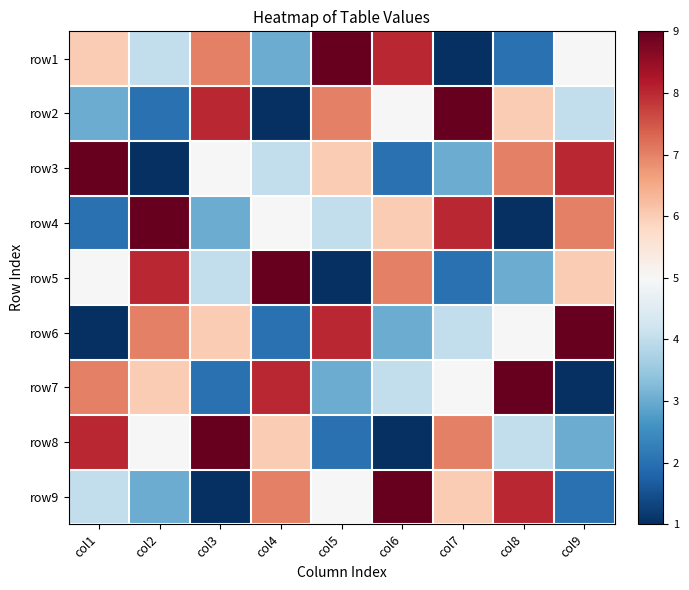

Between col8 and col7, which is larger?

col8